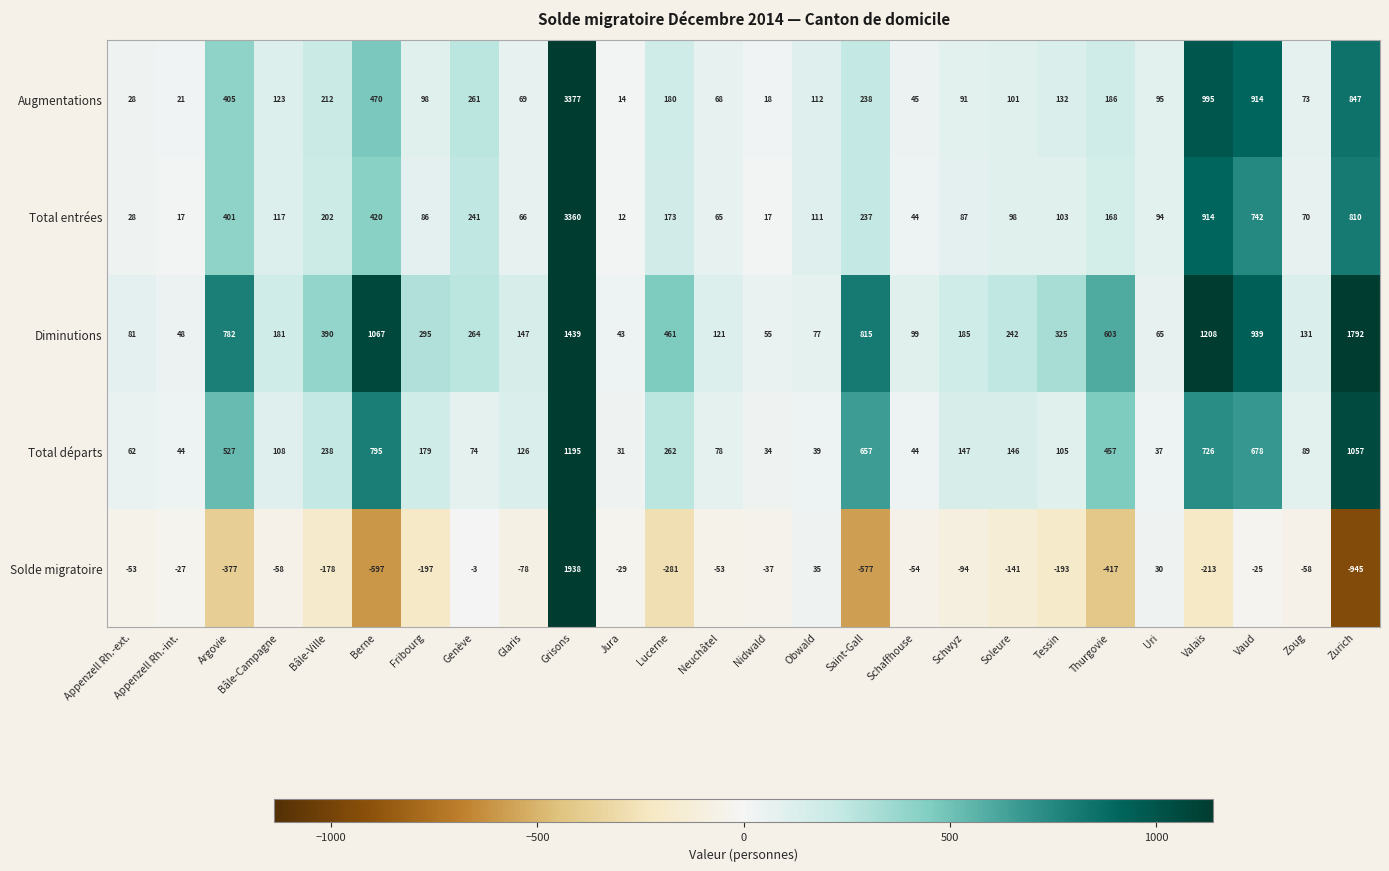

At how many categories does at least one series exceed 2708?

1